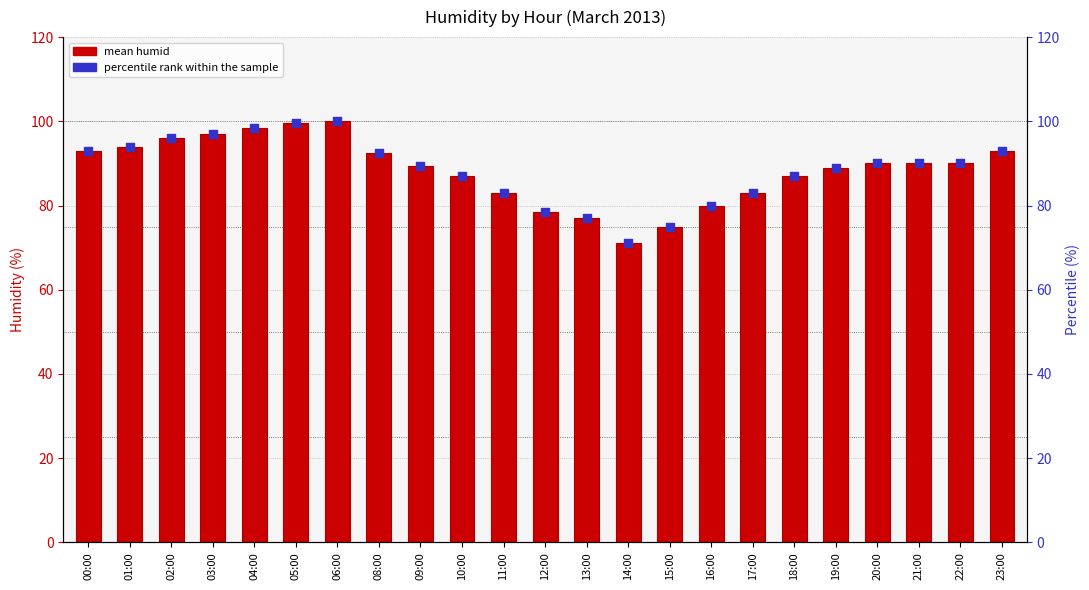

Which series contains the lowest Y value?

mean humid